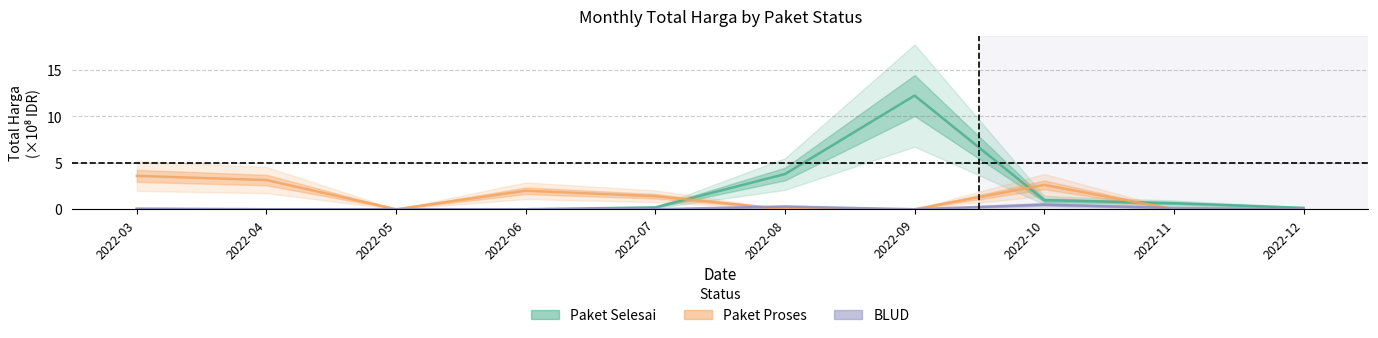

Is it true that BLUD equals -0.2 at 2022-06?

False